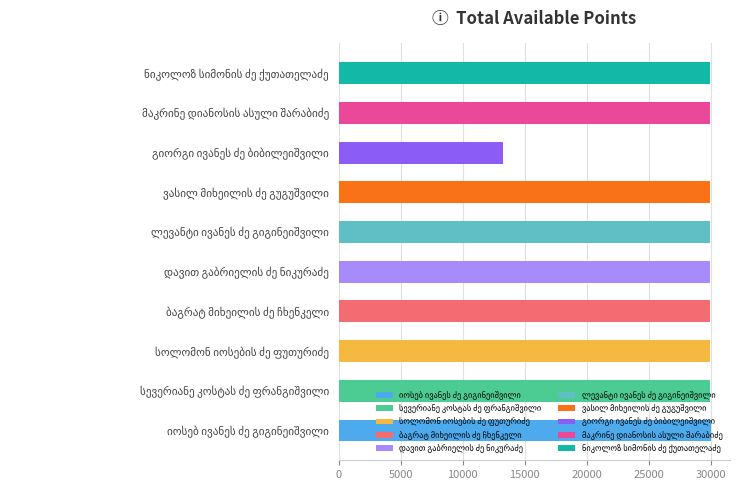

What is the average value?

28266